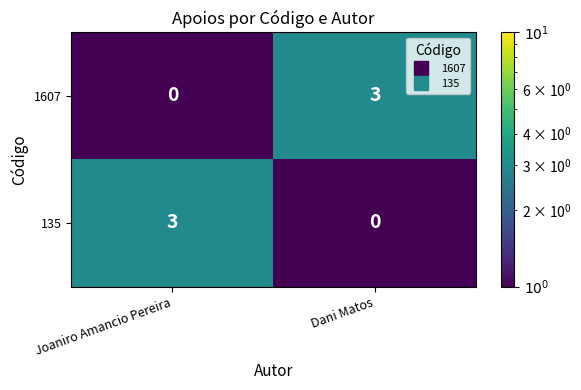

What is the minimum value shown in the chart?

0